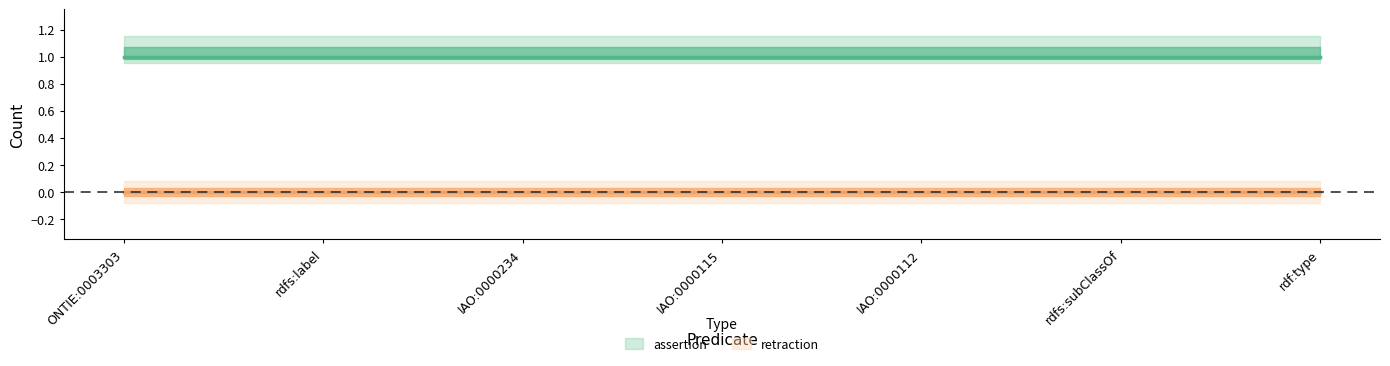

Rank the series by their maximum value, from highest to lowest.

assertion, retraction